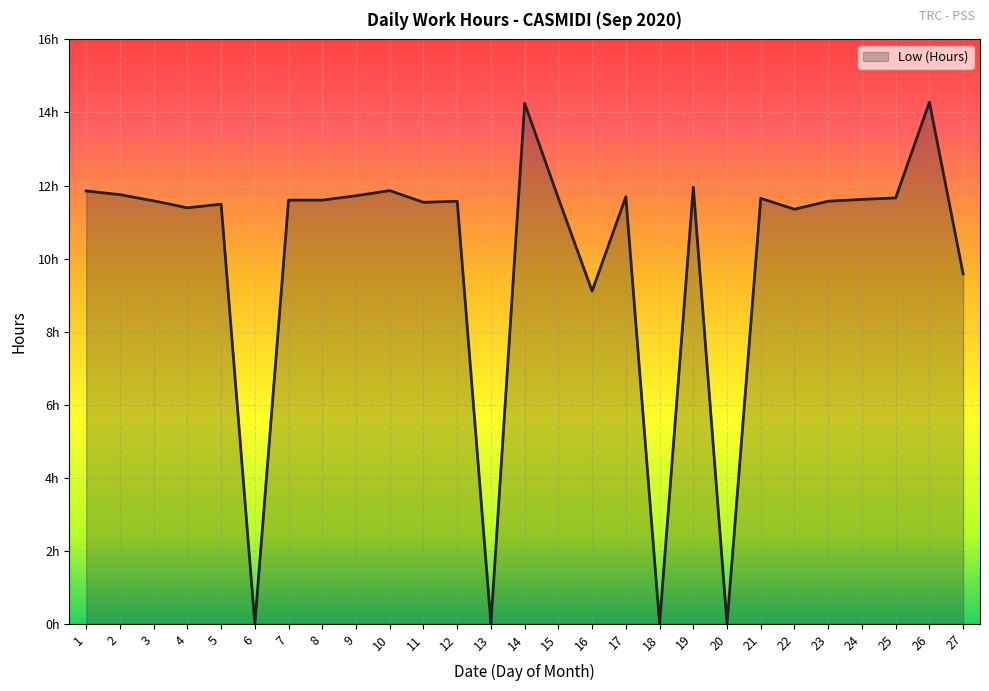

Does the chart display data point markers on the line(s)?

No